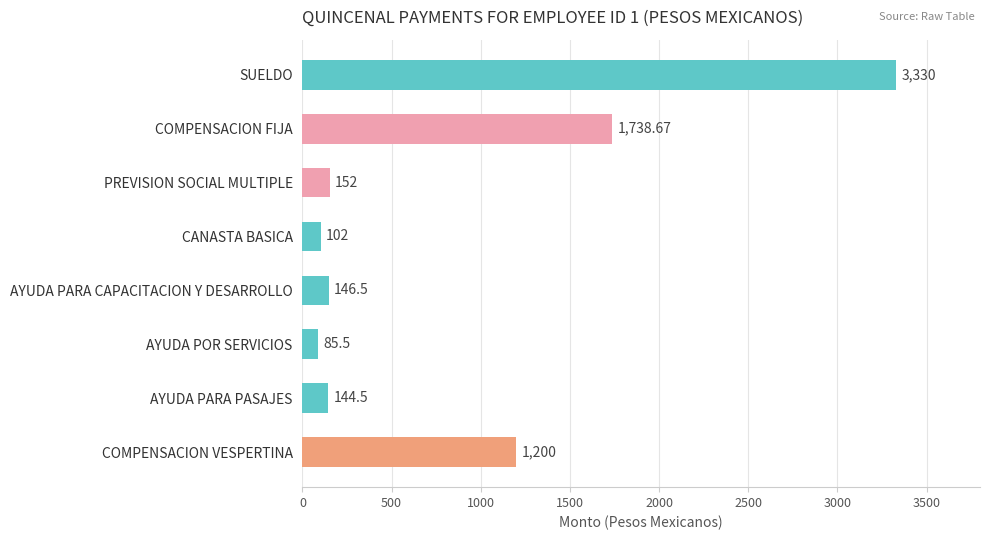

What is the label of the 7th bar from the top?

AYUDA PARA PASAJES